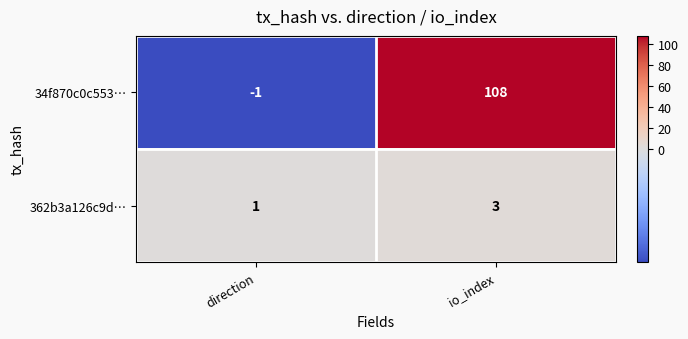

Which series has the largest range (max minus min)?

34f870c0c553…